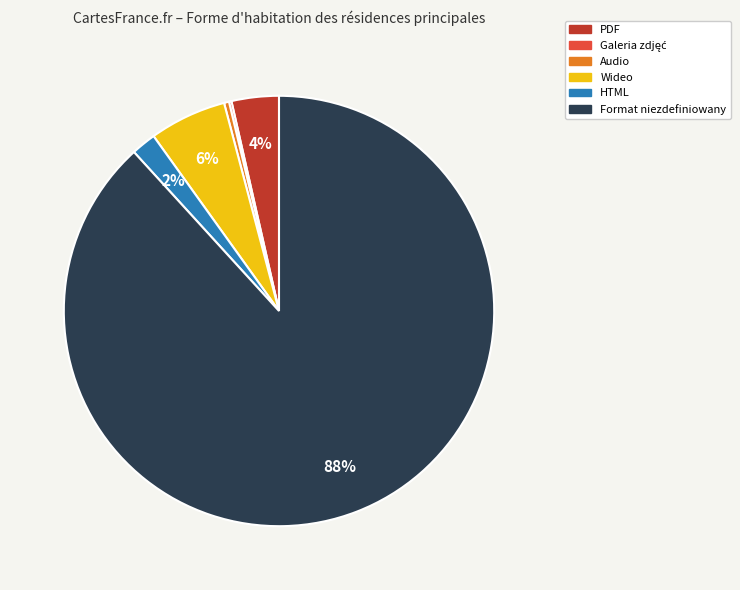

The HTML slice represents 2% of the pie. True or false?

True